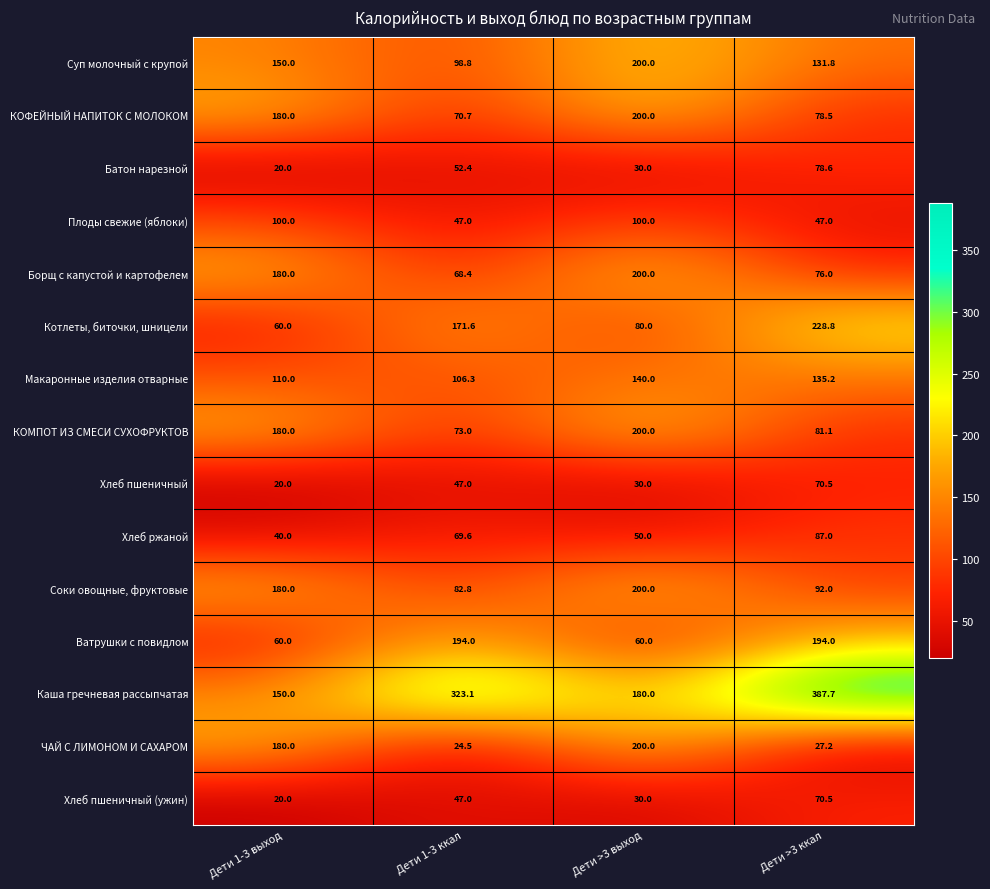

Count the number of data series in this chart.

15